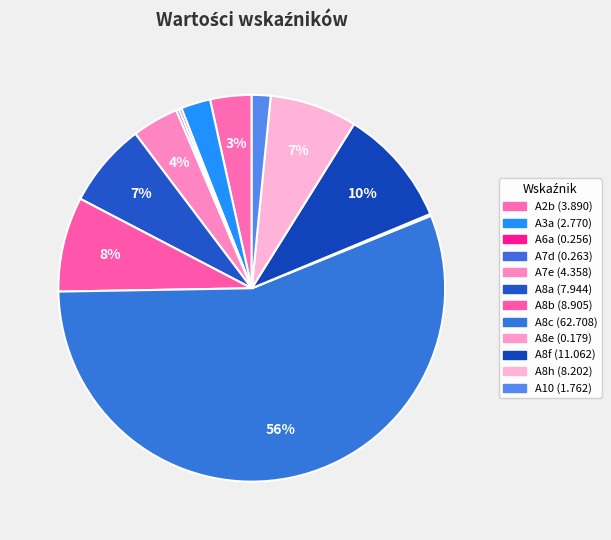

Which slice is the largest?

A8c